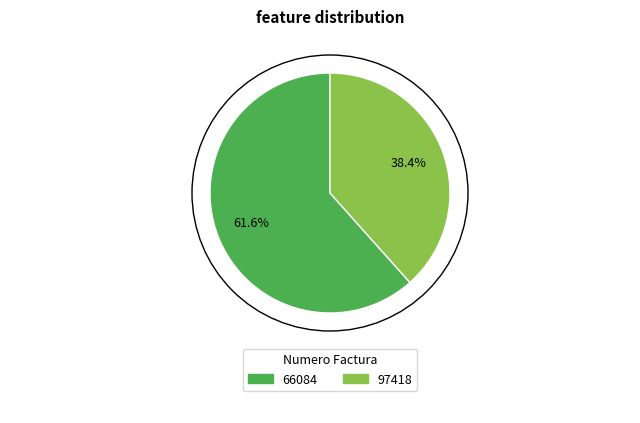

What is the ratio of the value at 66084 to the value at 97418?

1.6